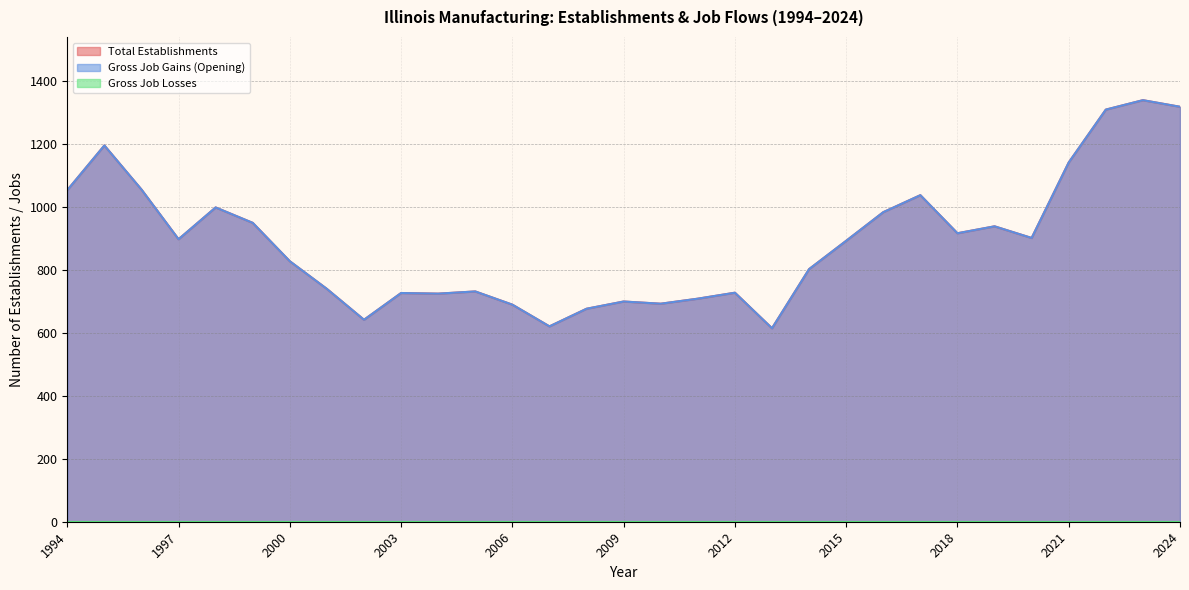

Does the chart have visible grid lines?

Yes